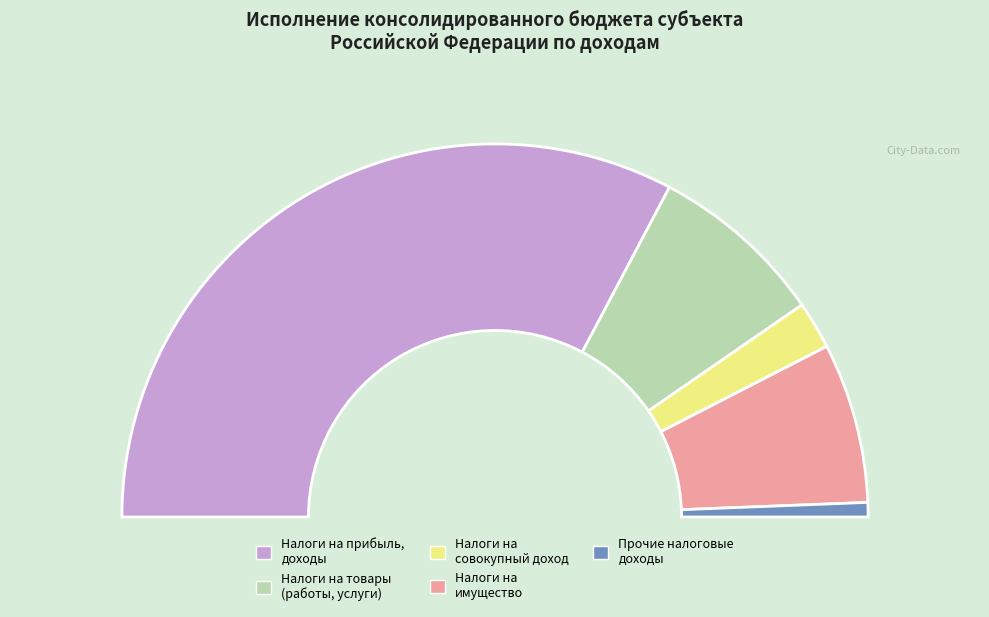

What is the change in value from НАЛОГИ НА ПРИБЫЛЬ, ДОХОДЫ to НАЛОГИ НА СОВОКУПНЫЙ ДОХОД?

-83883391.2